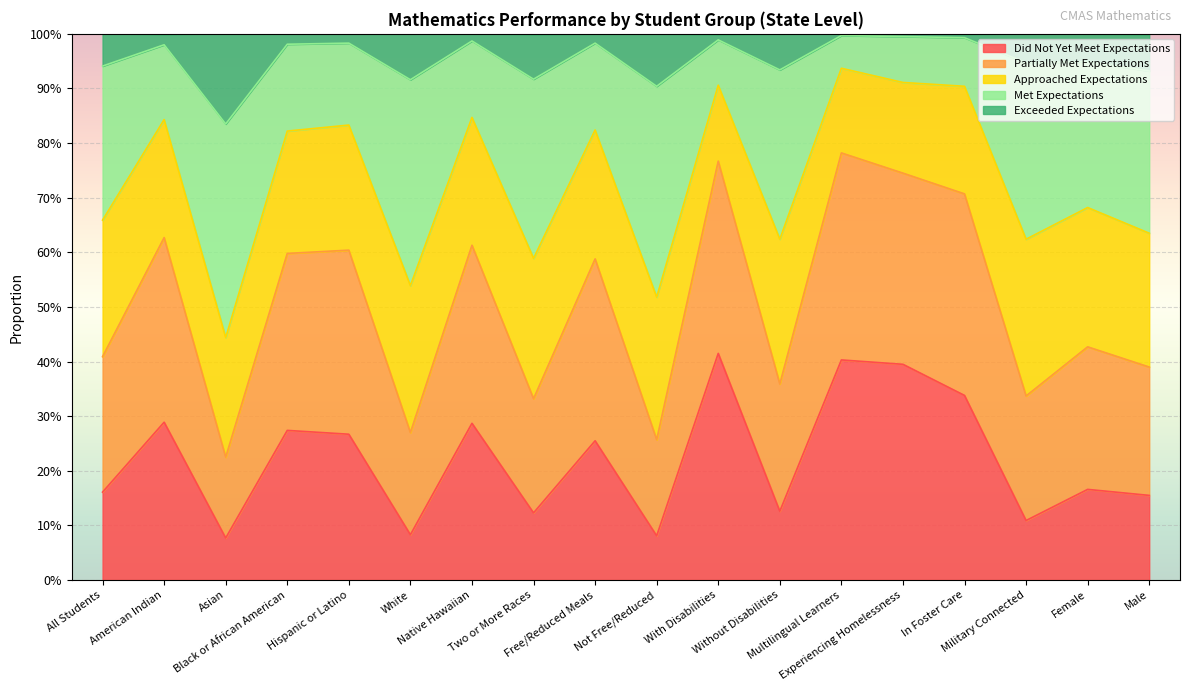

True or false: Did Not Yet Meet Expectations and Exceeded Expectations cross at least once.

False